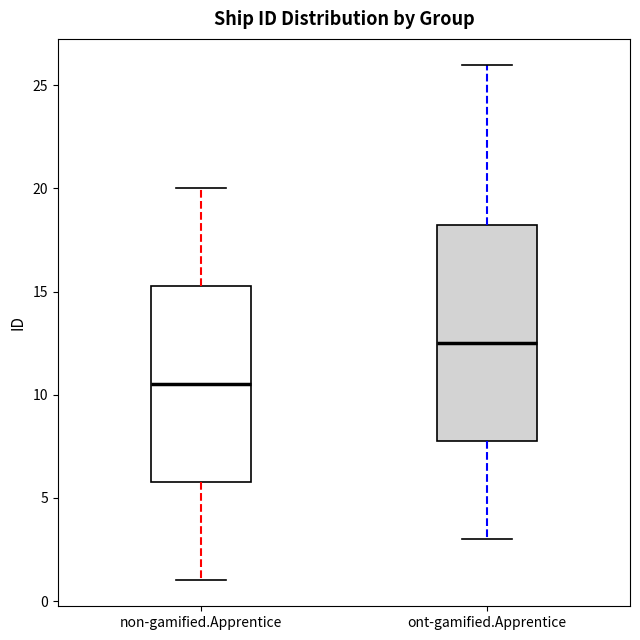

Reading left to right, read every box against the y-axis: the position of its median line, the range the box covers, and the ends of its whiskers. The values are not printed on the chart, so give them approximately, as read against the axis.

non-gamified.Apprentice: median 10.5, box 6.0 to 15.5, whiskers 1.0 to 20.0
ont-gamified.Apprentice: median 12.5, box 8.0 to 18.5, whiskers 3.0 to 26.0